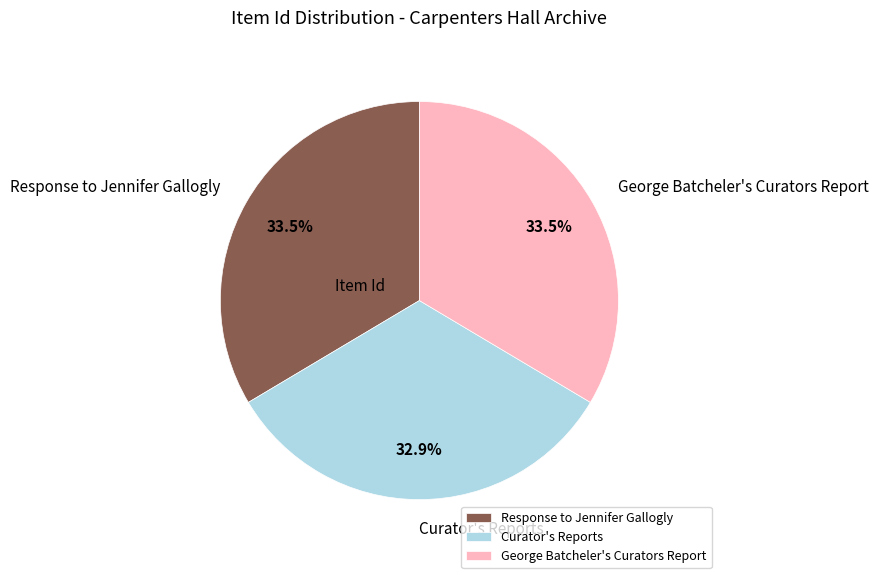

Count the number of slices in the pie.

3